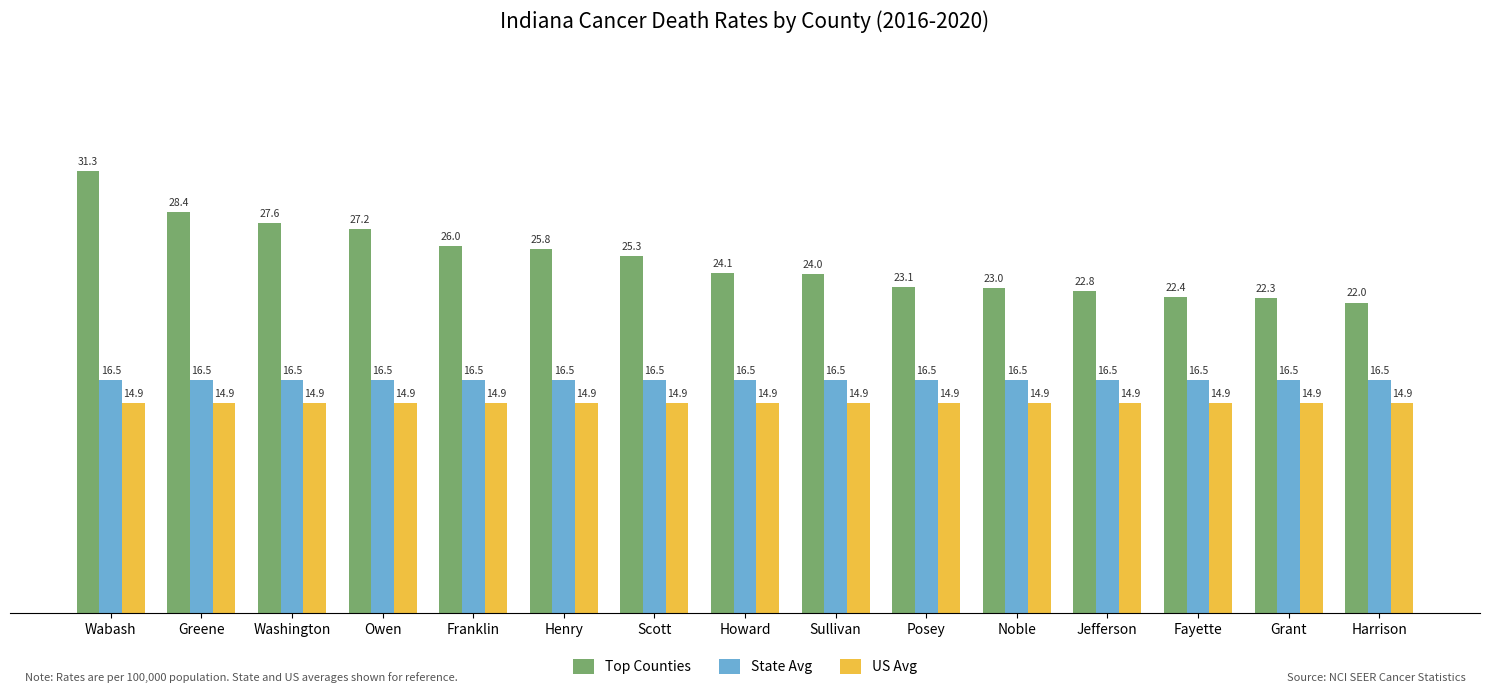

Which series changed the most between Franklin and Grant?

Top Counties